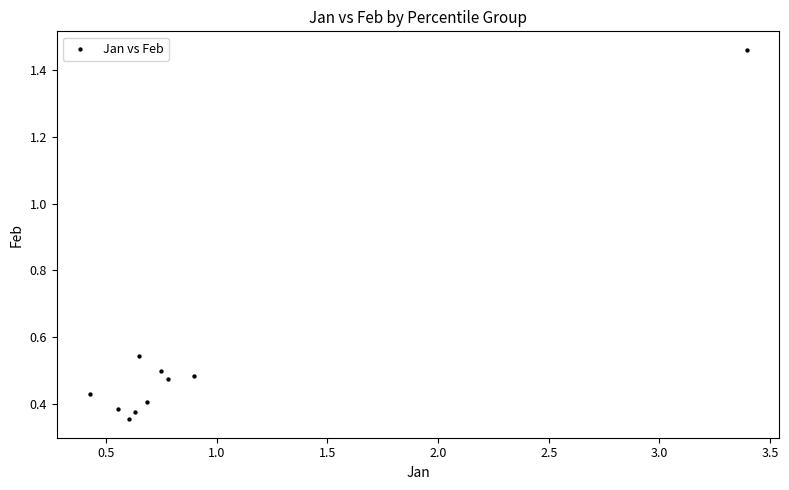

What is the average X value?

0.9